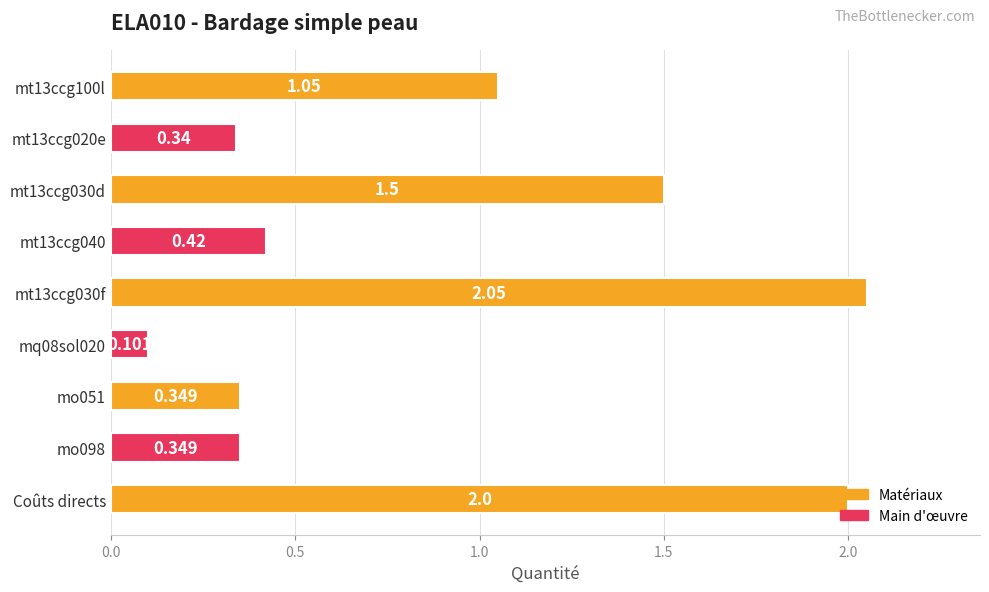

Between mt13ccg100l and Coûts directs, which is larger?

Coûts directs